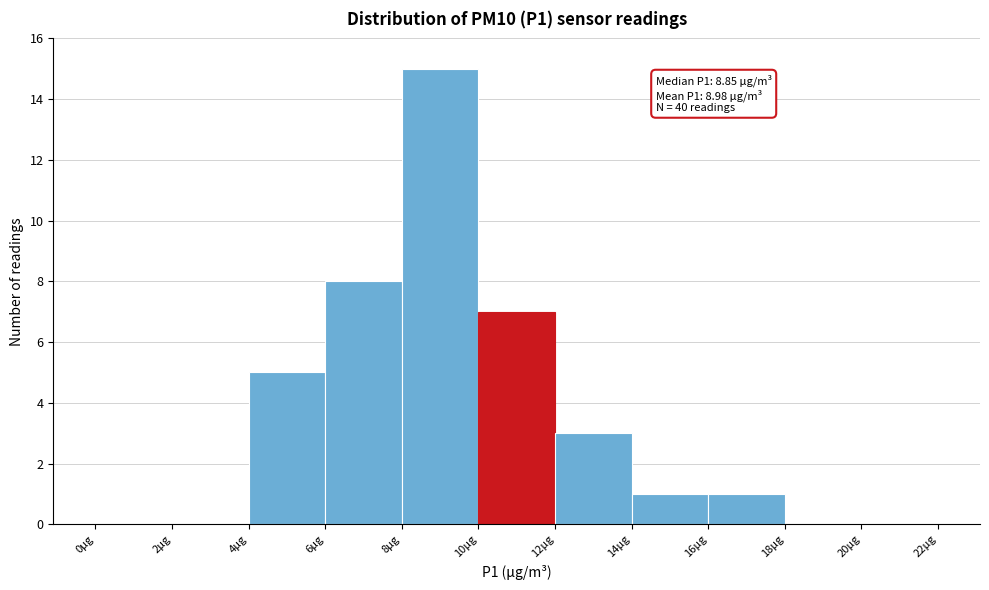

Which range on the x-axis has the tallest bar?

8 to 10